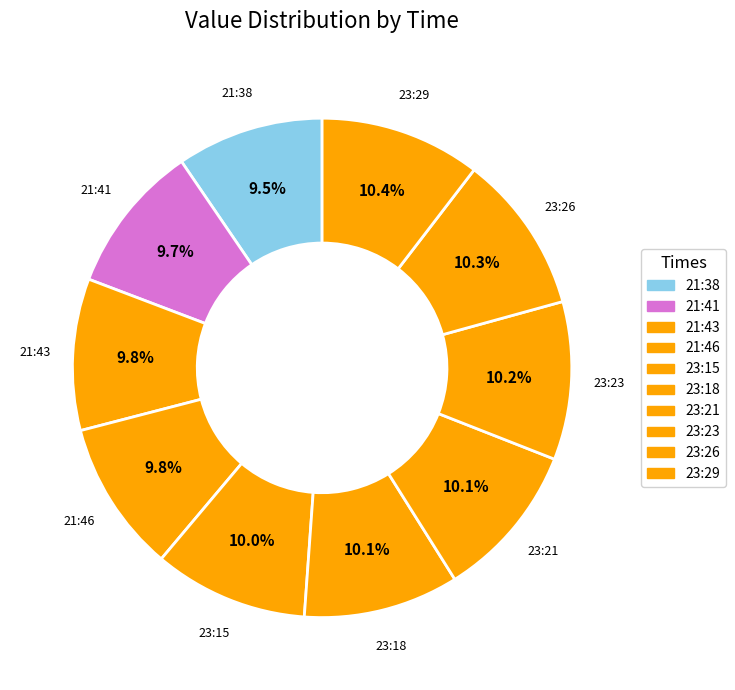

Which category has the biggest portion of the pie?

23:29